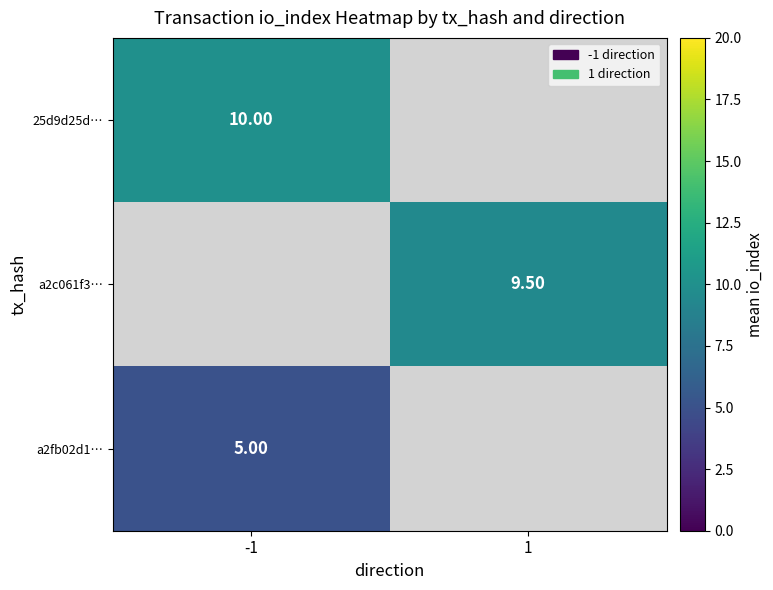

How many values in 25d9d25d… are above zero?

1